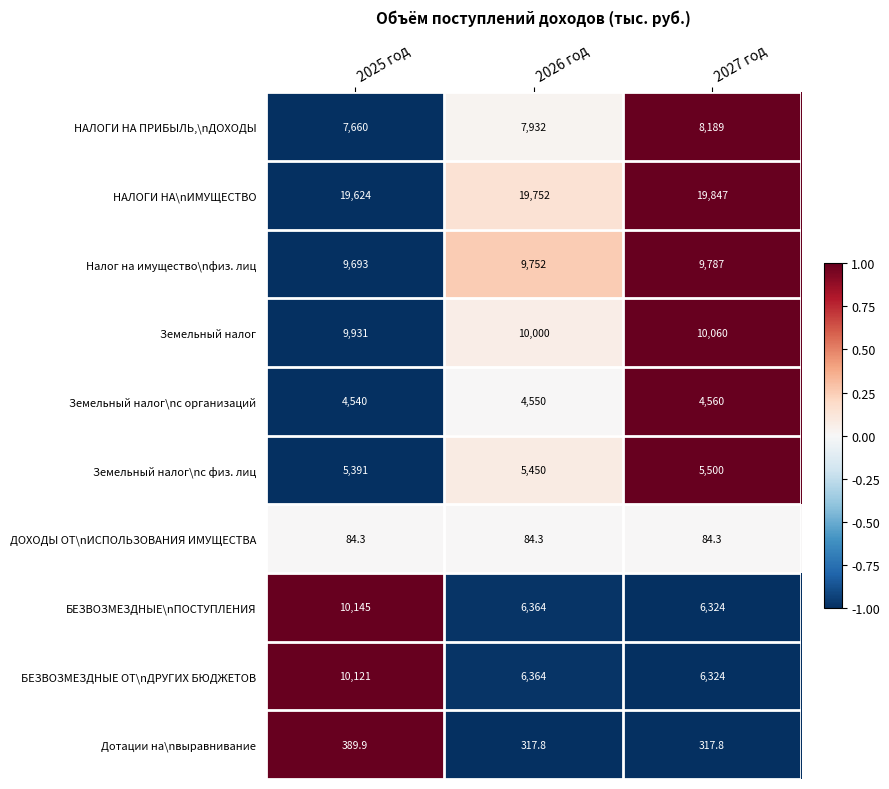

Reading left to right, what are all the values shown in this chart?

НАЛОГИ НА ПРИБЫЛЬ,\nДОХОДЫ: 2025 год=7660.0	2026 год=7932.0	2027 год=8189.0
НАЛОГИ НА\nИМУЩЕСТВО: 2025 год=19624.0	2026 год=19752.0	2027 год=19847.0
Налог на имущество\nфиз. лиц: 2025 год=9693.0	2026 год=9752.0	2027 год=9787.0
Земельный налог: 2025 год=9931.0	2026 год=10000.0	2027 год=10060.0
Земельный налог\nс организаций: 2025 год=4540.0	2026 год=4550.0	2027 год=4560.0
Земельный налог\nс физ. лиц: 2025 год=5391.0	2026 год=5450.0	2027 год=5500.0
ДОХОДЫ ОТ\nИСПОЛЬЗОВАНИЯ ИМУЩЕСТВА: 2025 год=84.3	2026 год=84.3	2027 год=84.3
БЕЗВОЗМЕЗДНЫЕ\nПОСТУПЛЕНИЯ: 2025 год=10145.0	2026 год=6364.0	2027 год=6324.0
БЕЗВОЗМЕЗДНЫЕ ОТ\nДРУГИХ БЮДЖЕТОВ: 2025 год=10121.0	2026 год=6364.0	2027 год=6324.0
Дотации на\nвыравнивание: 2025 год=389.9	2026 год=317.8	2027 год=317.8